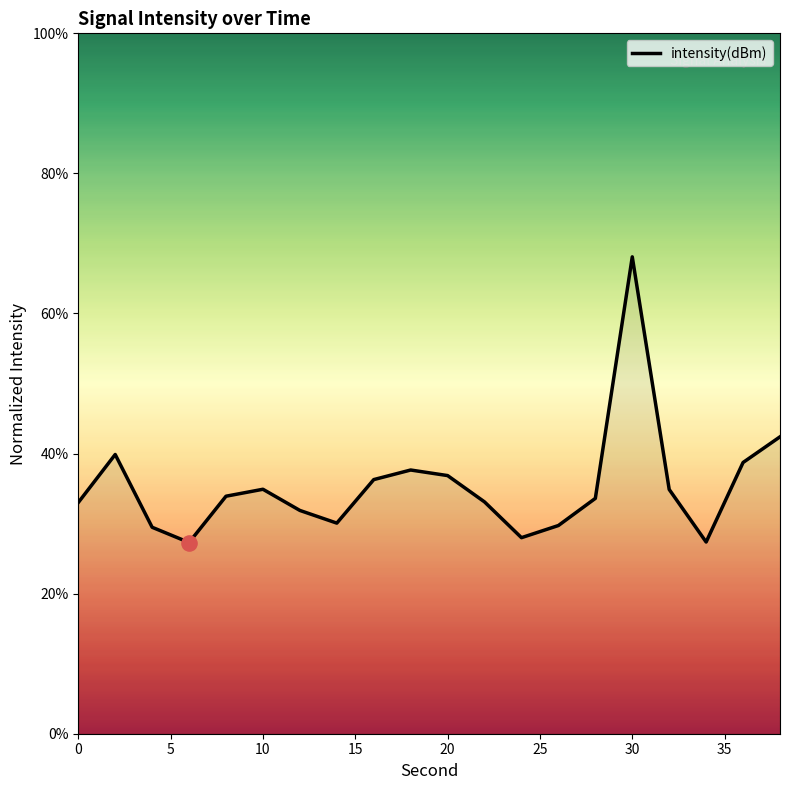

What is the smallest value displayed?

27.3